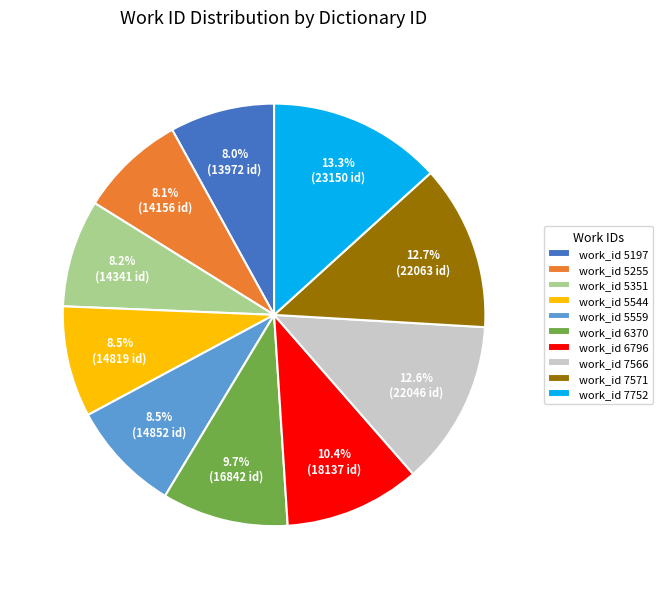

What is the largest slice in the pie chart?

work_id 7752